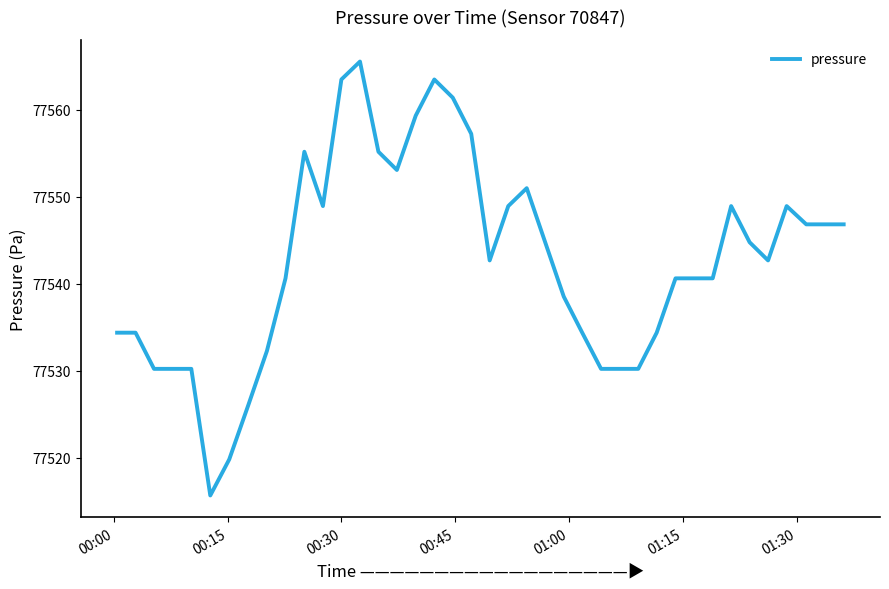

What is the greatest value displayed?

77565.6